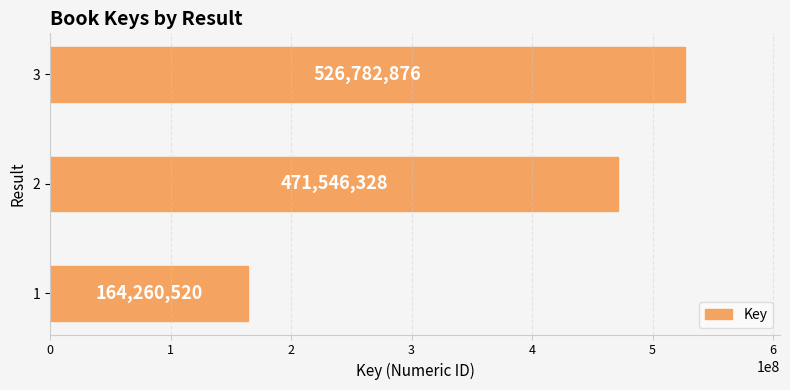

At which category does the chart reach its peak across all series?

3